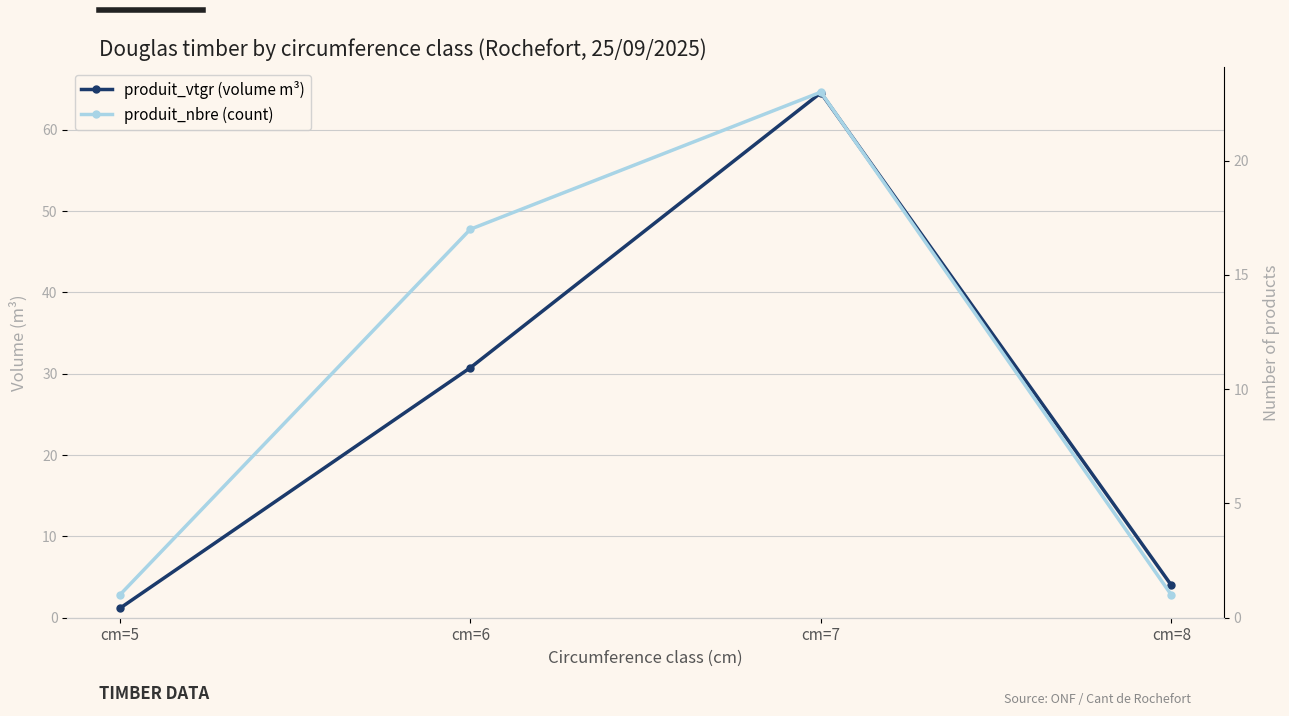

Which category has the highest value across all series?

cm=7